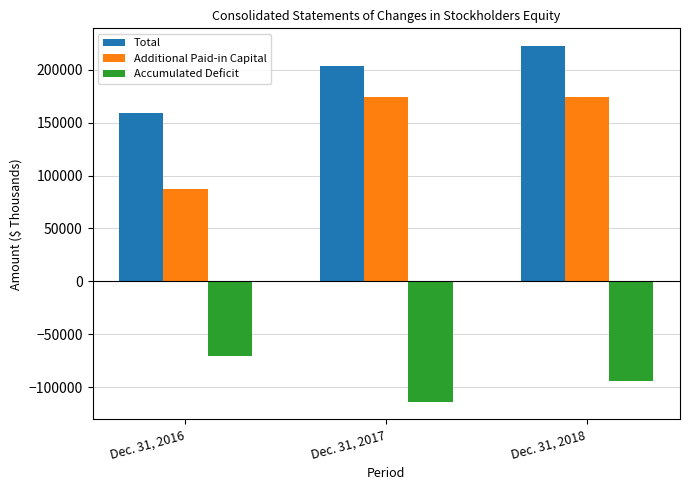

At Dec. 31, 2018, list the series in order from largest to smallest.

Total, Additional Paid-in Capital, Accumulated Deficit